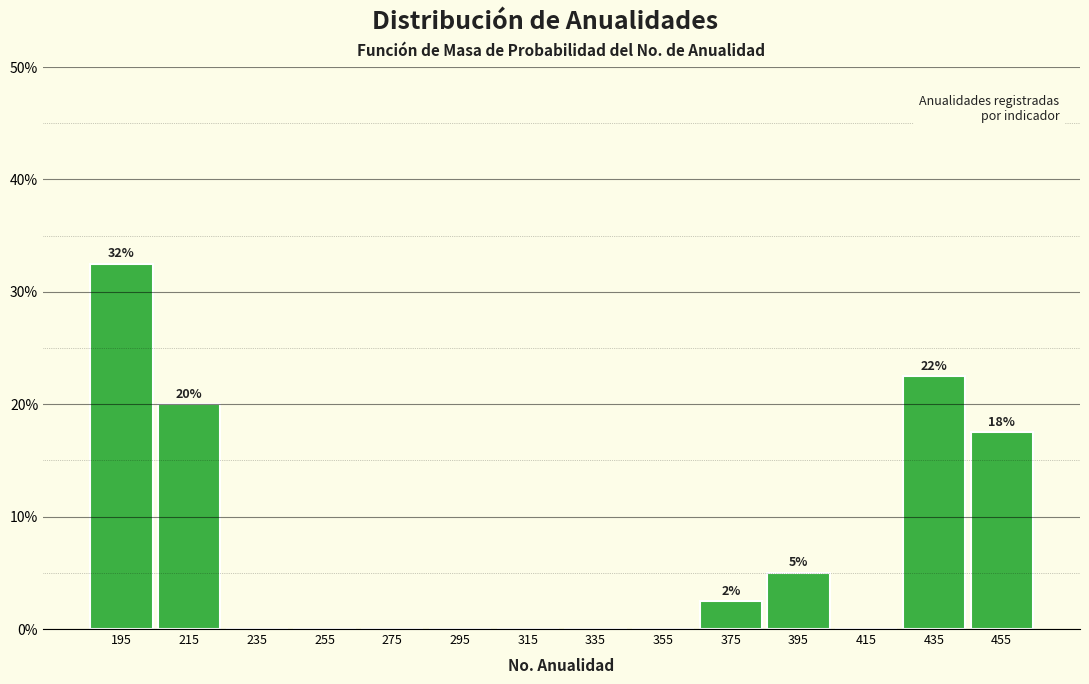

Over which range of the x-axis is the bar tallest?

185 to 205